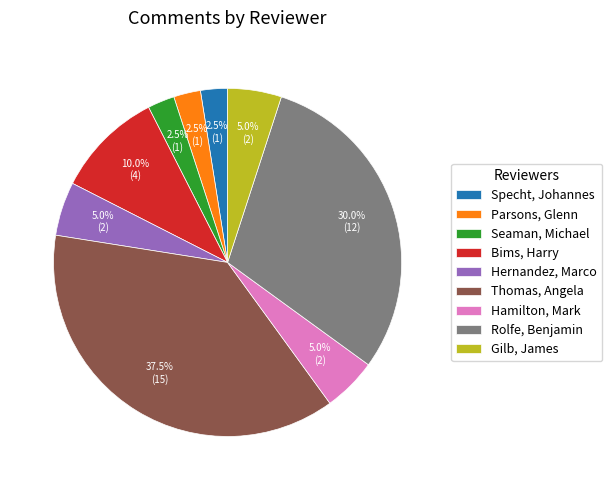

Which has a higher value, Hernandez, Marco or Parsons, Glenn?

Hernandez, Marco